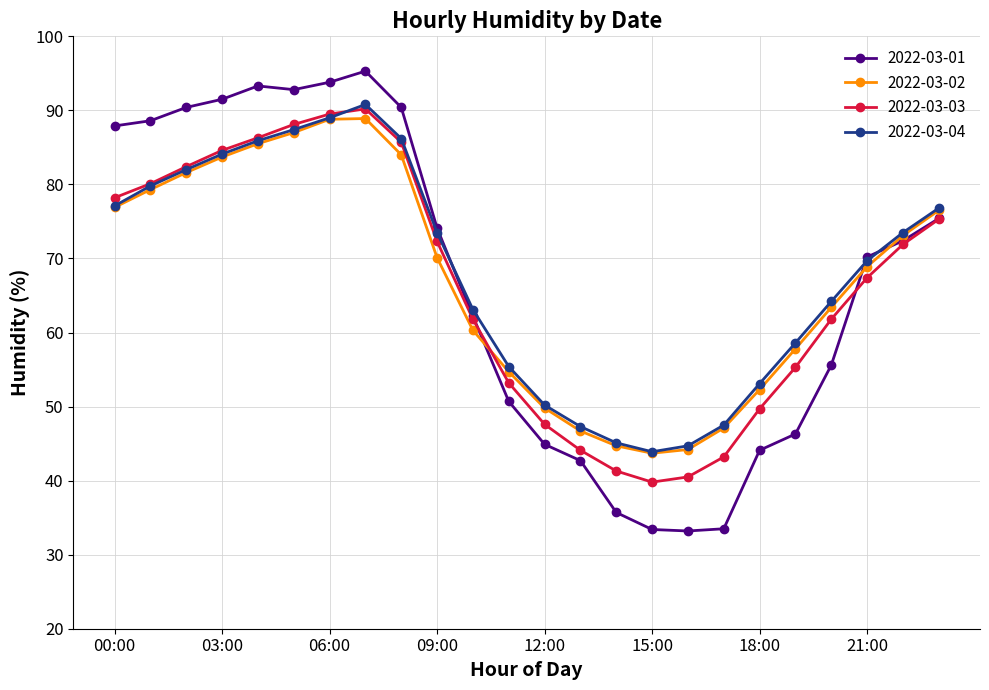

What is the highest value of the 2022-03-02 series?

88.9